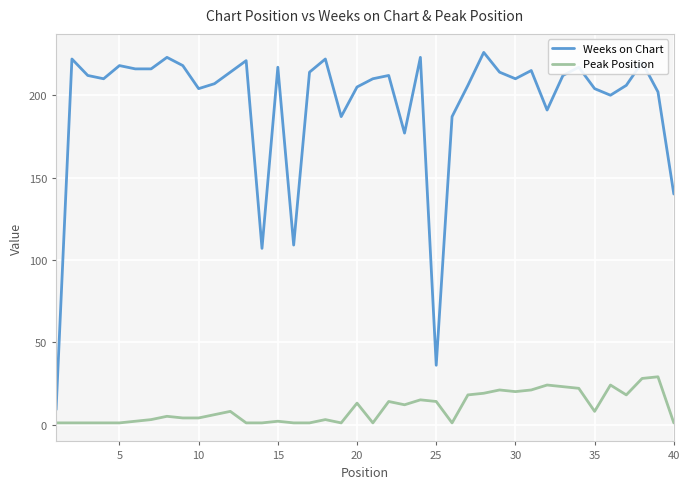

Which series has the largest total across all categories?

Weeks on Chart